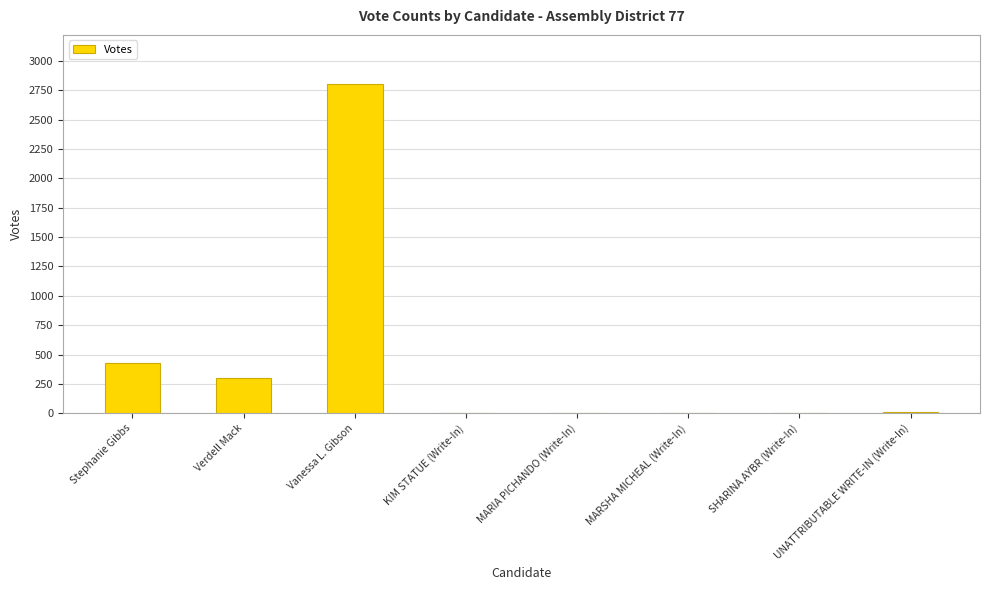

The value at Vanessa L. Gibson is 2801. True or false?

True